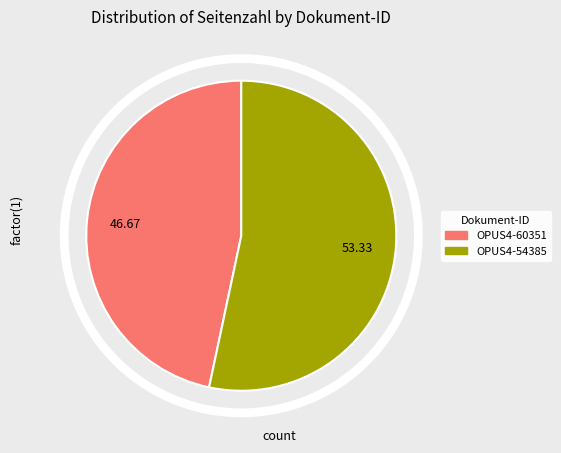

Rank the categories by value from highest to lowest.

OPUS4-54385, OPUS4-60351